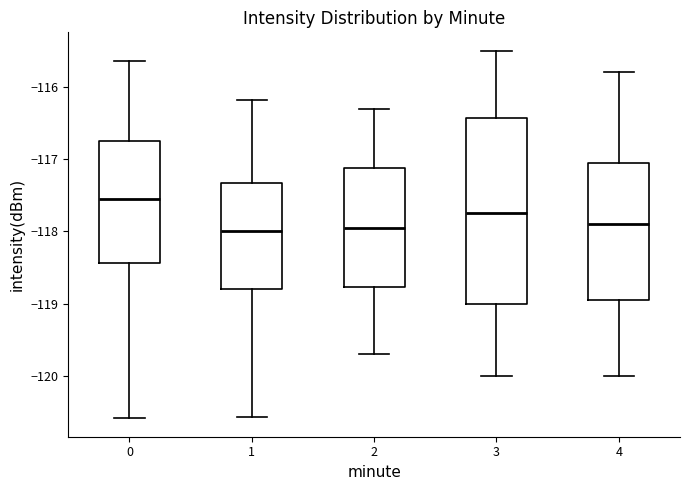

Which box is the tallest, from its lower edge to its upper edge?

3